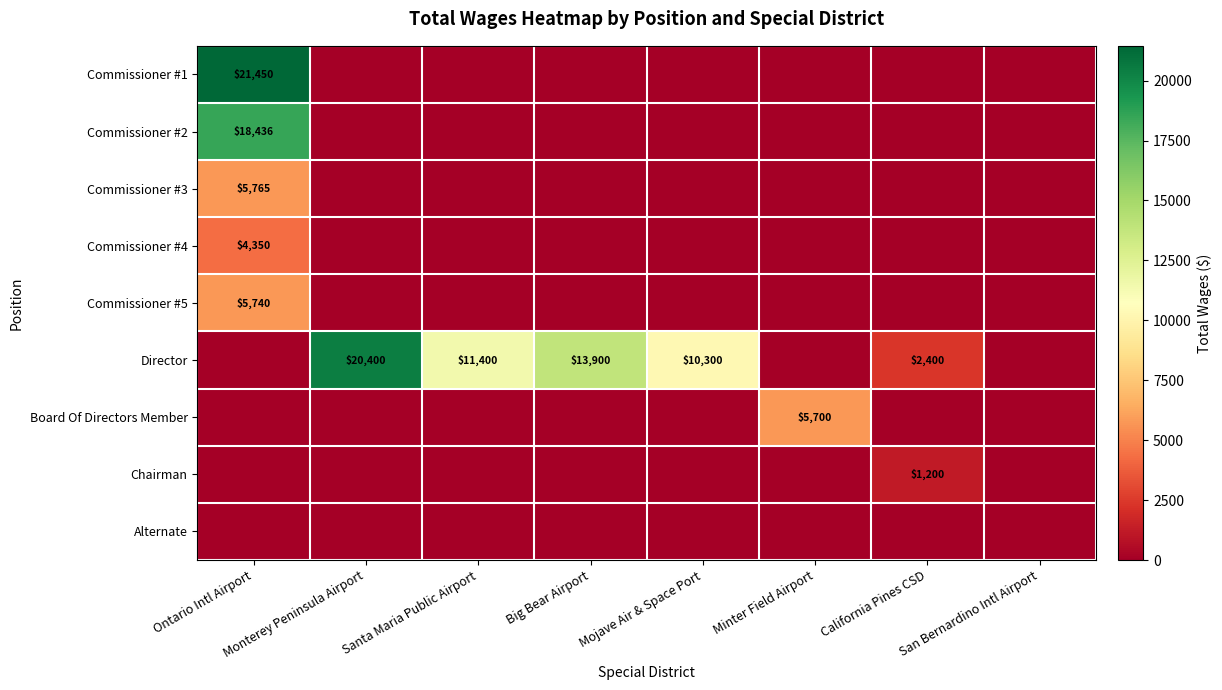

True or false: Commissioner #4 has a value of 7445 at Ontario Intl Airport.

False